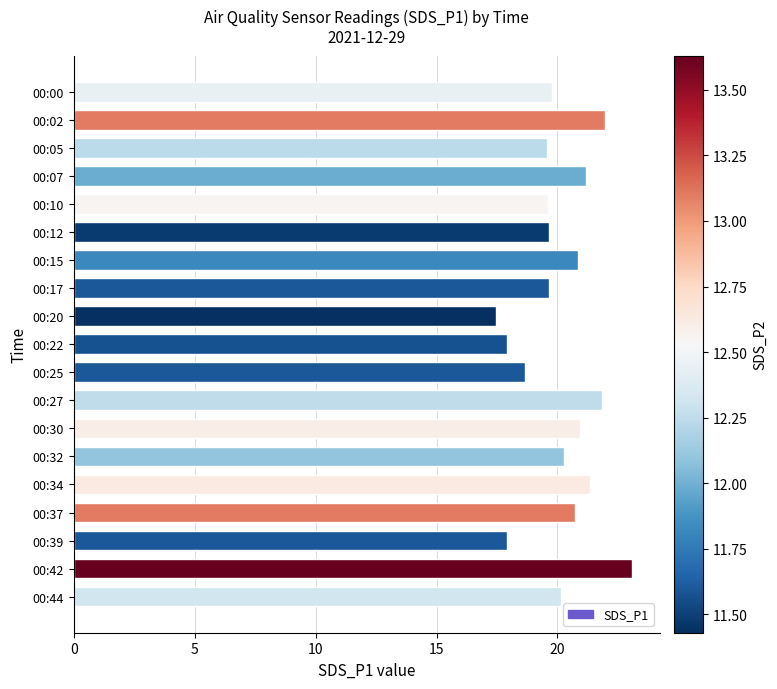

What is the maximum value shown in the chart?

23.1